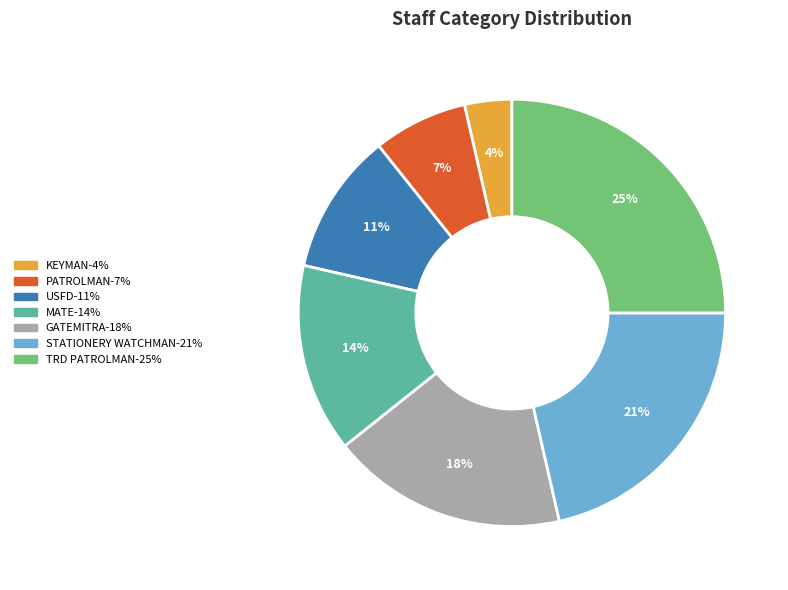

Do TRD PATROLMAN and KEYMAN together represent more than half of the pie?

No